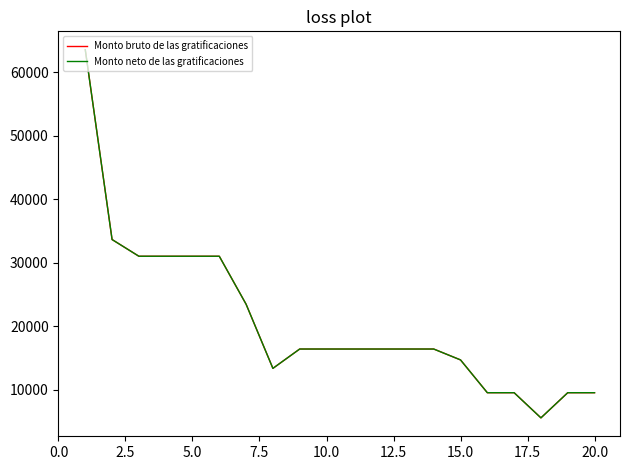

Does the chart display data point markers on the line(s)?

No